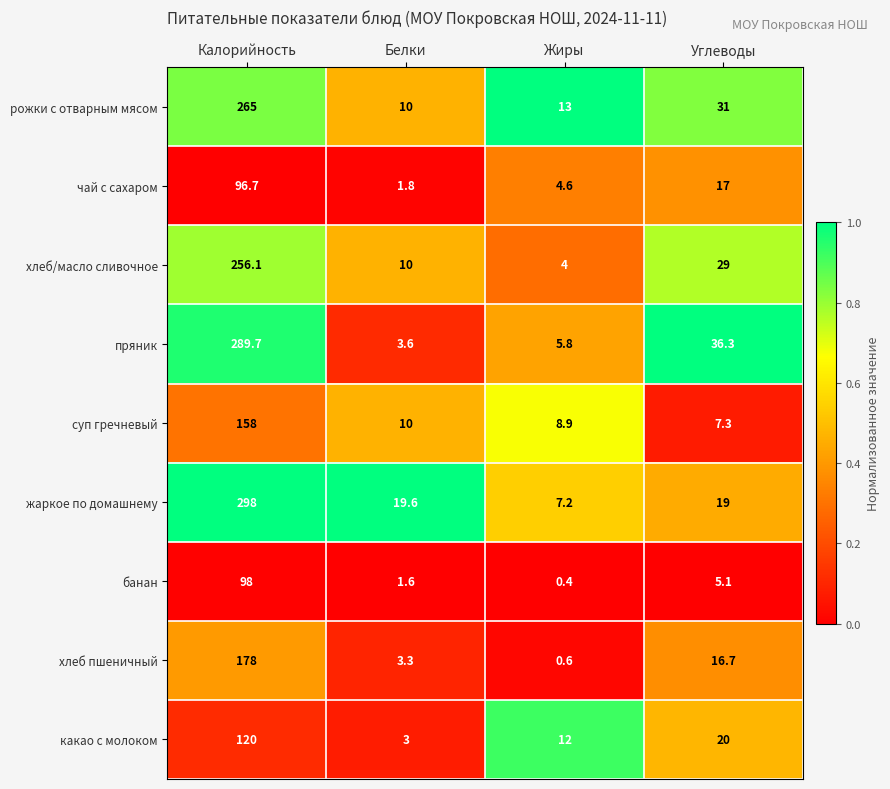

The value of жаркое по домашнему at Белки is 19.6. True or false?

True